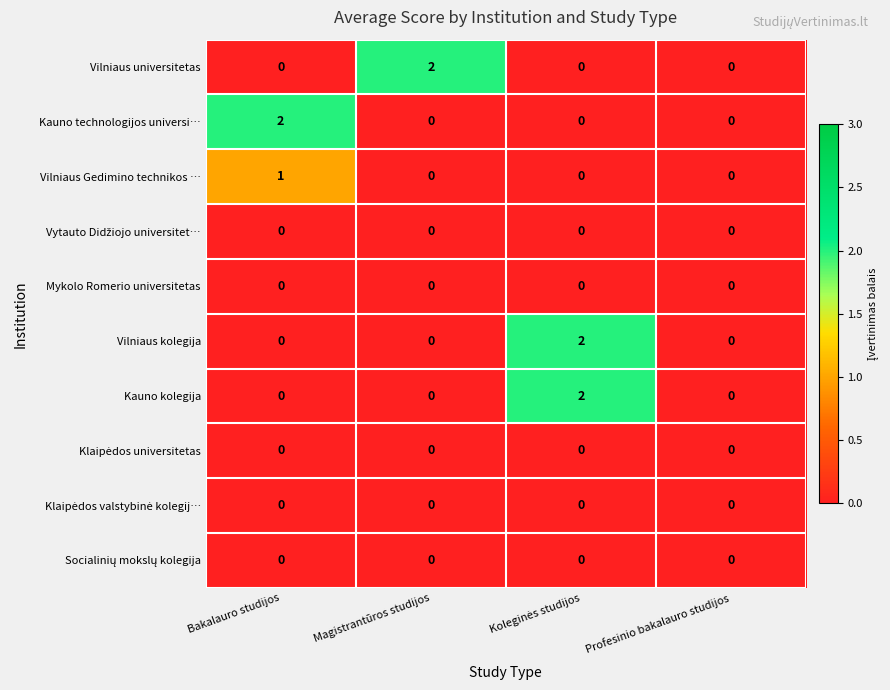

Count the Kauno technologijos universi… values in the range 0 to 2.

4